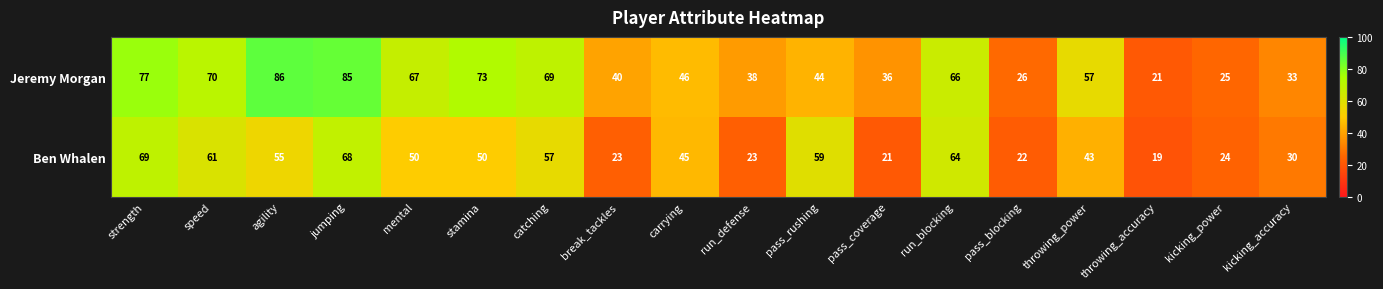

How many distinct data groups are displayed?

2